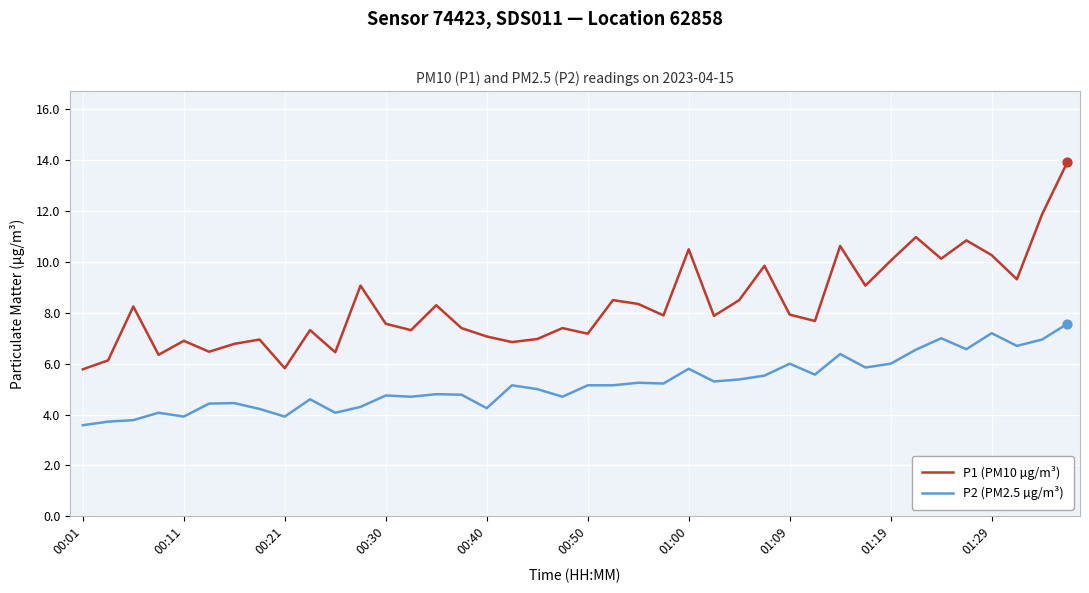

Which series has the widest spread of values?

P1 (PM10 µg/m³)